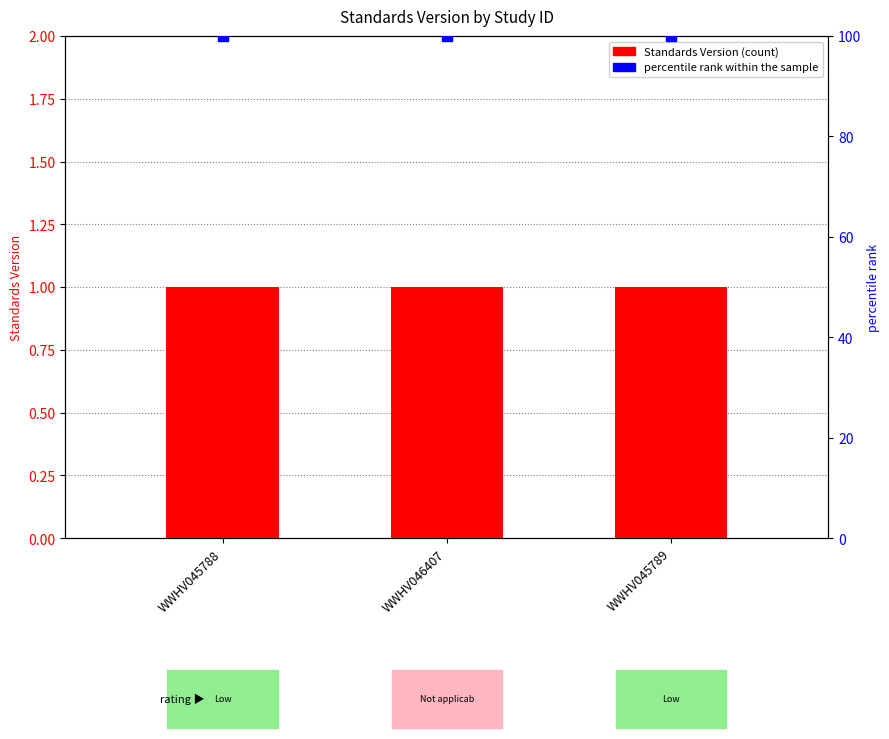

What is the total value across all series at WWHV045789?

101